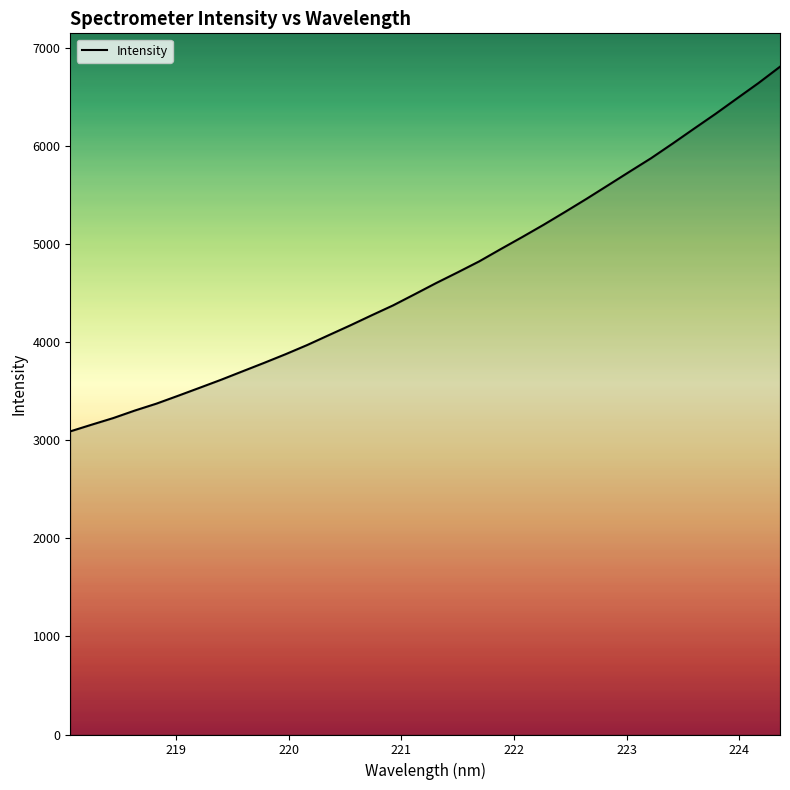

What is the difference between the maximum and minimum values?

3716.8